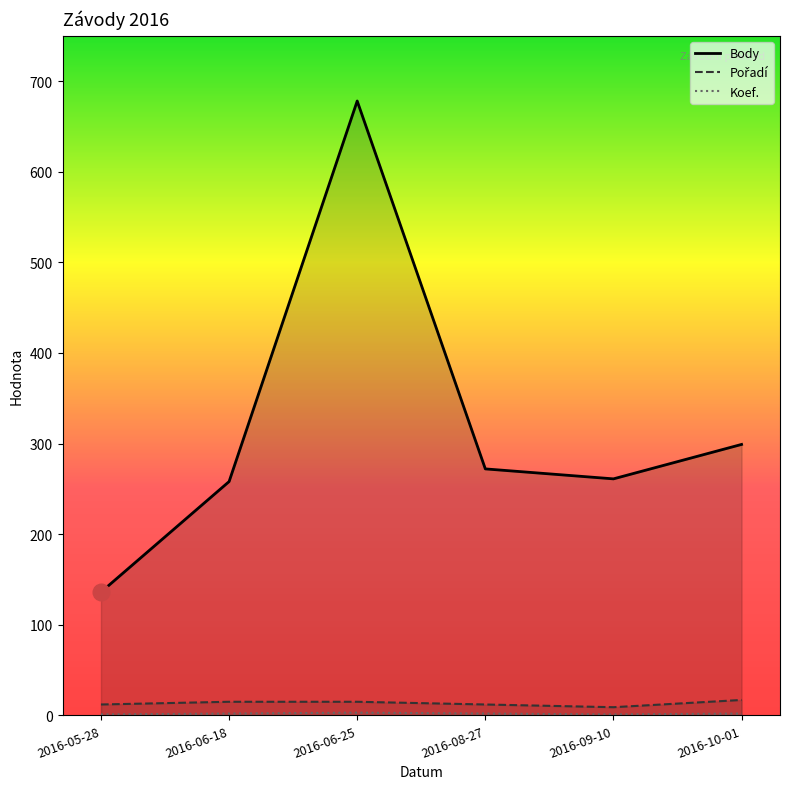

Which series has the largest range (max minus min)?

Body